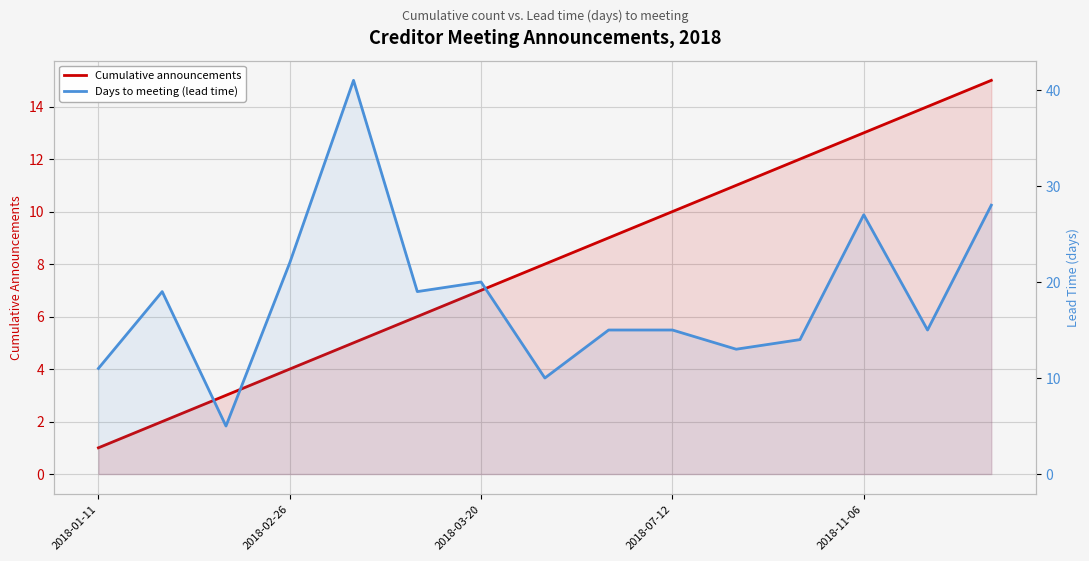

True or false: Cumulative announcements and Days to meeting (lead time) intersect in this chart.

False